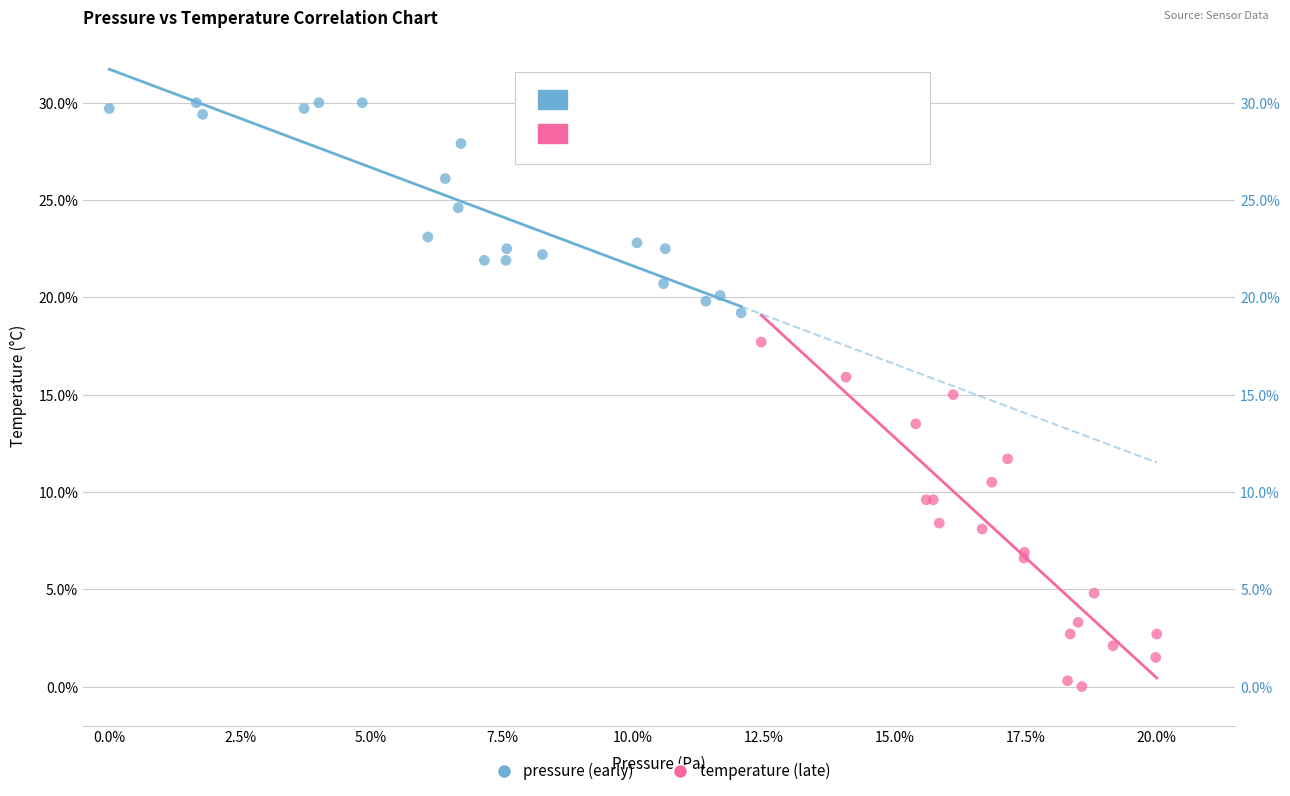

Which series contains the highest Y value?

pressure (early)